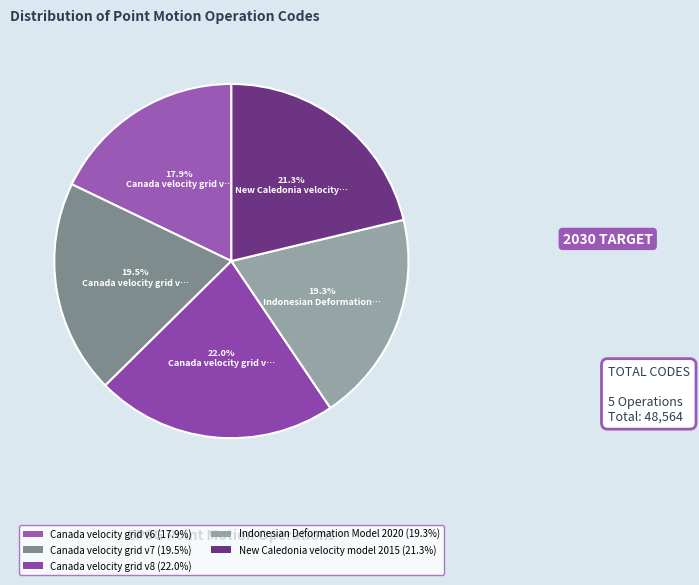

How many segments does this pie chart have?

5